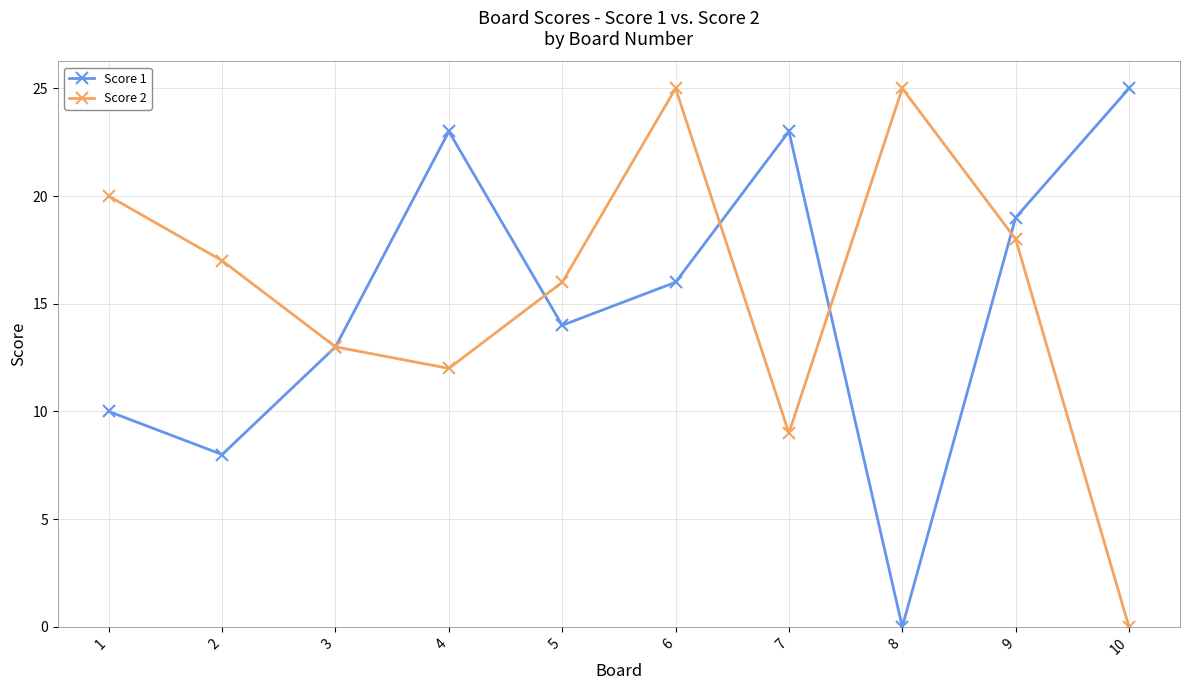

What is the value of the Score 1 point at the 10th from the left?

25